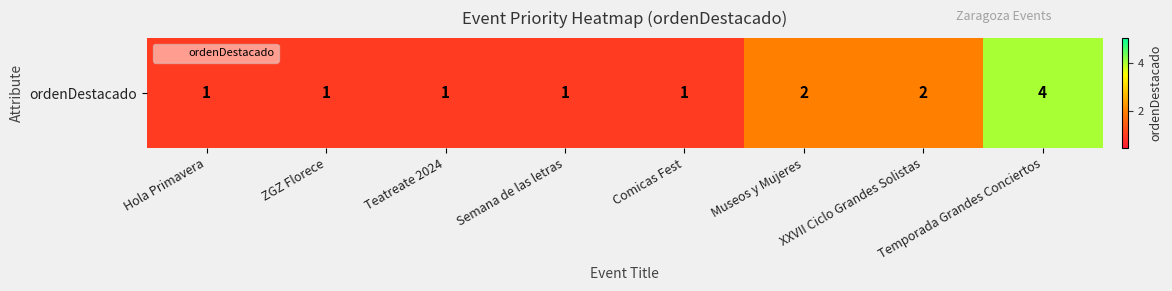

Where is the data nearest to the value 2?

Museos y Mujeres